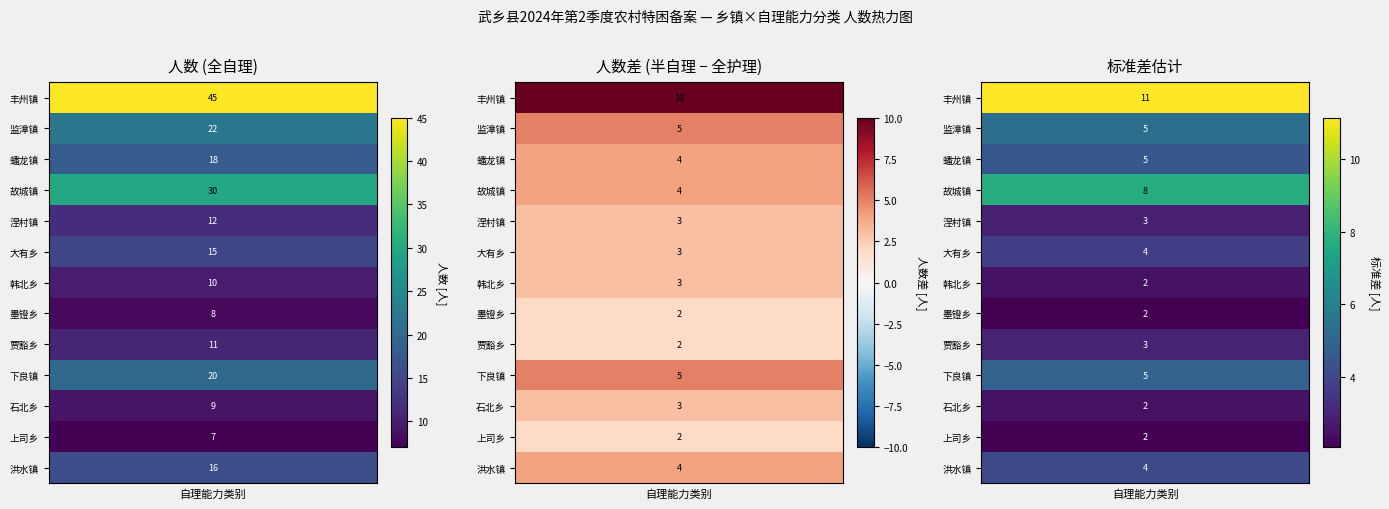

The value of row_2 at 2 is 7.4. True or false?

False